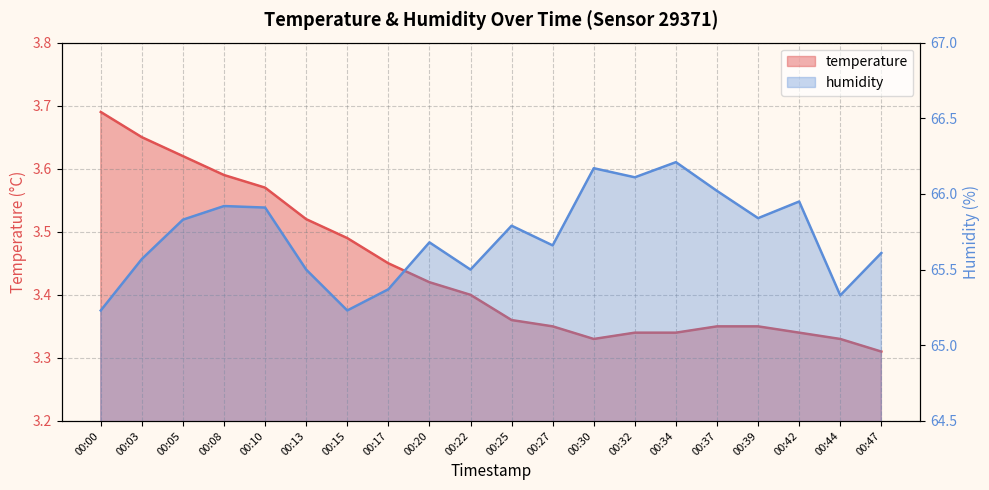

Reading right to left, extract all data points from this chart.

temperature: 3.3	3.3	3.3	3.4	3.4	3.3	3.3	3.3	3.4	3.4	3.4	3.4	3.5	3.5	3.5	3.6	3.6	3.6	3.6	3.7
humidity: 65.6	65.3	66.0	65.8	66.0	66.2	66.1	66.2	65.7	65.8	65.5	65.7	65.4	65.2	65.5	65.9	65.9	65.8	65.6	65.2